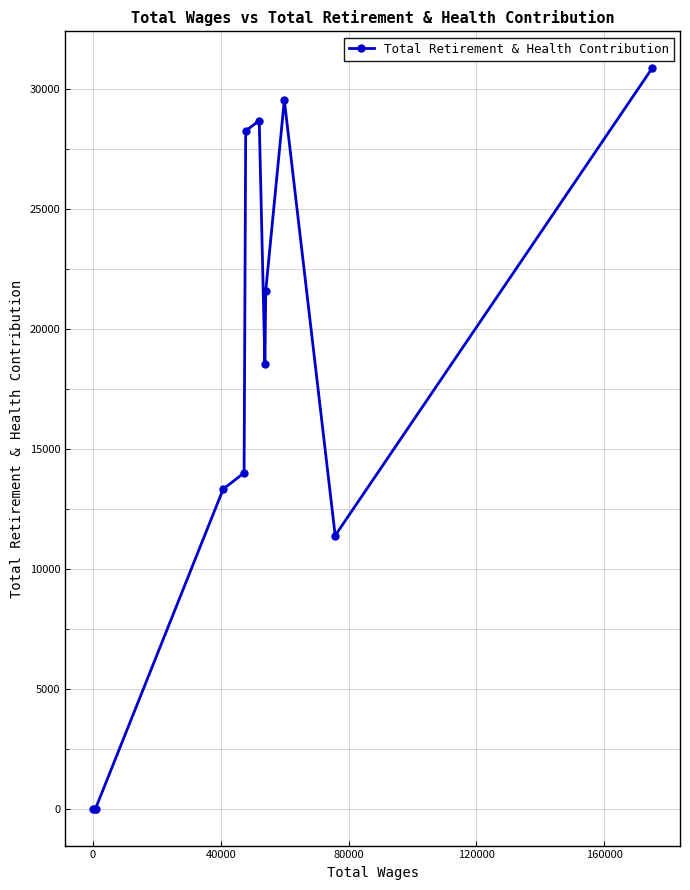

What is the greatest value displayed?

30859